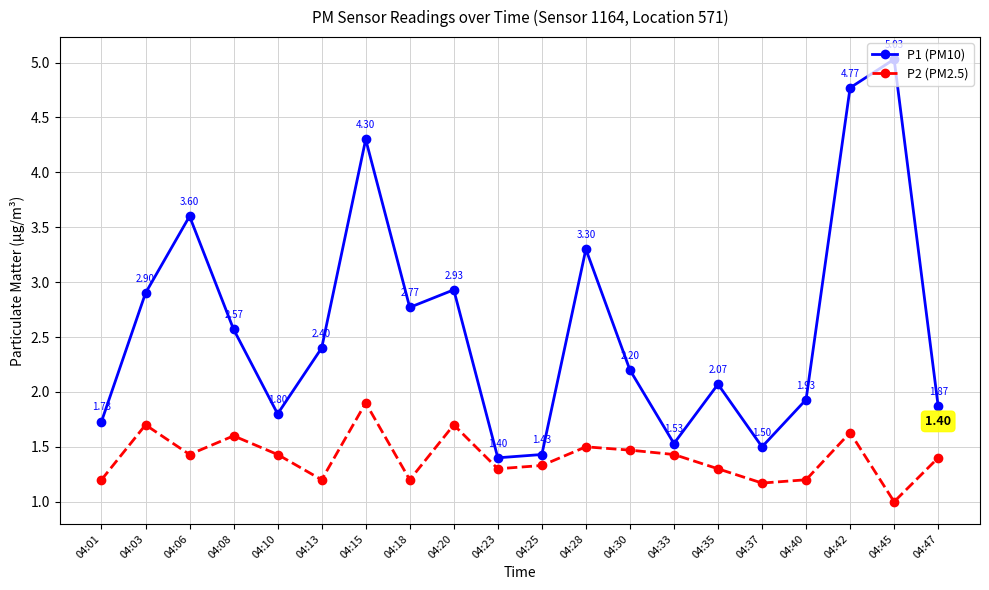

At which category is the sum across all series the highest?

04:42